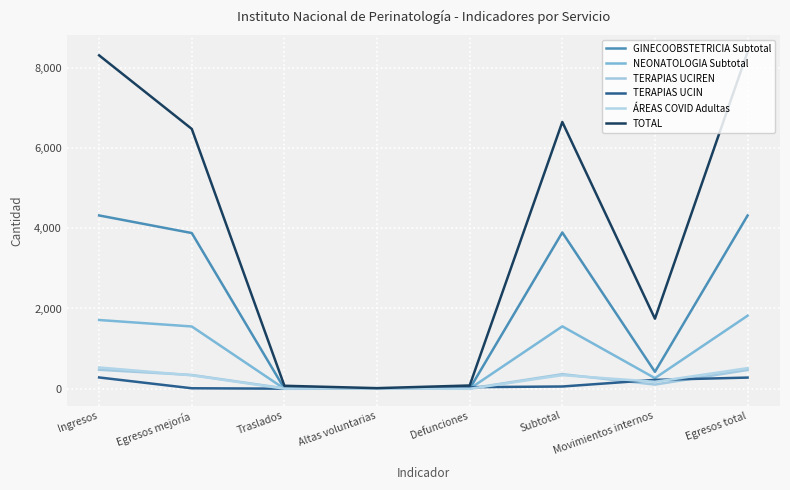

Which series has the largest total across all categories?

TOTAL